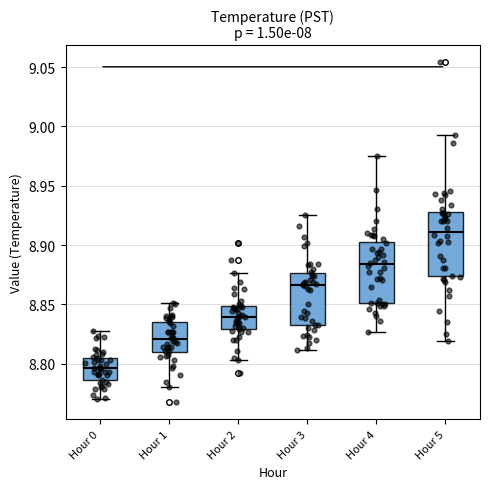

Reading left to right, read every box against the y-axis: the position of its median line, the range the box covers, and the ends of its whiskers. The values are not printed on the chart, so give them approximately, as read against the axis.

Hour 0: median 8.795, box 8.785 to 8.805, whiskers 8.770 to 8.830
Hour 1: median 8.820, box 8.810 to 8.835, whiskers 8.780 to 8.850
Hour 2: median 8.840, box 8.830 to 8.850, whiskers 8.805 to 8.875
Hour 3: median 8.865, box 8.835 to 8.875, whiskers 8.810 to 8.925
Hour 4: median 8.885, box 8.850 to 8.905, whiskers 8.825 to 8.975
Hour 5: median 8.910, box 8.875 to 8.930, whiskers 8.820 to 8.995